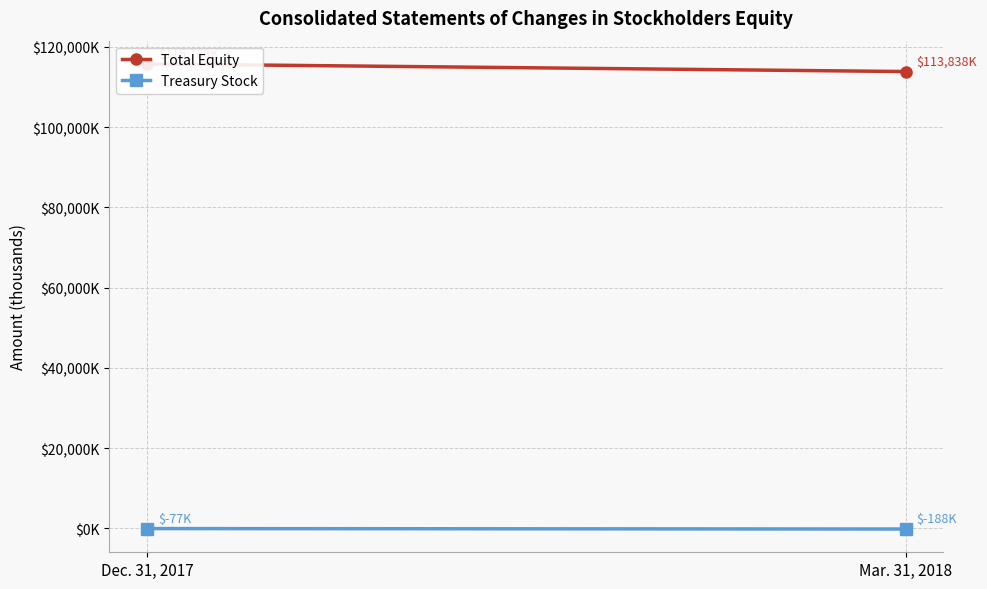

The Treasury Stock series shows -188 at Mar. 31, 2018. True or false?

True